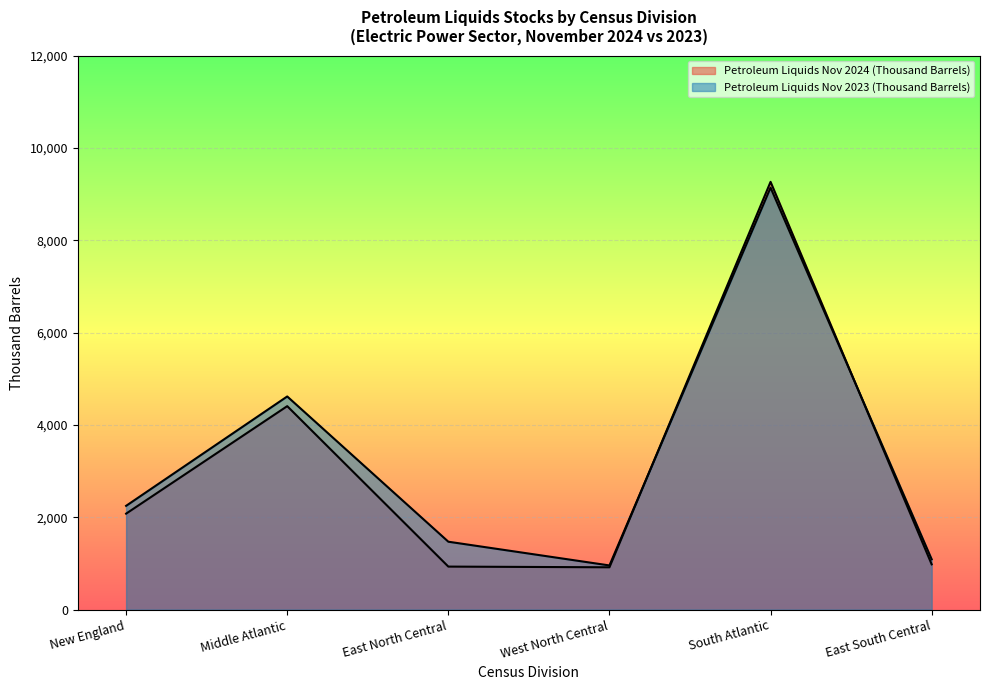

Is it true that Petroleum Liquids Nov 2024 (Thousand Barrels) equals 932 at East North Central?

True